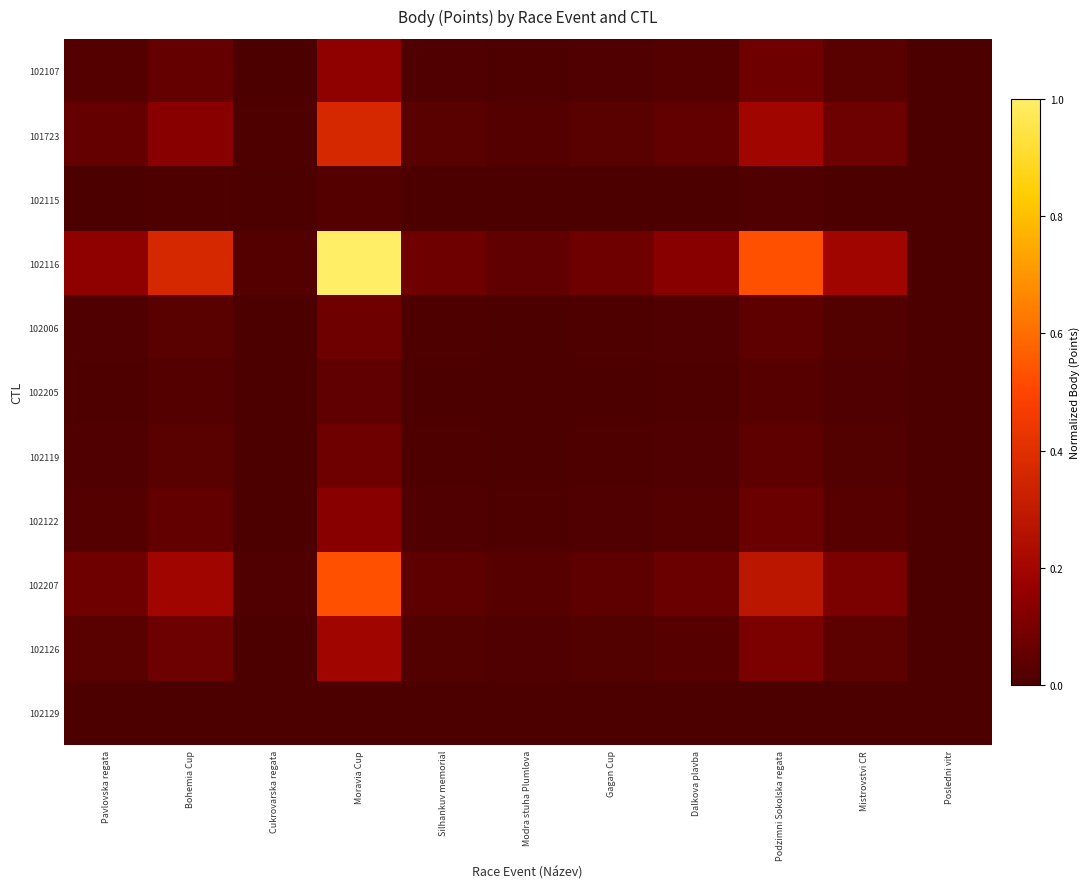

How many distinct data groups are displayed?

11